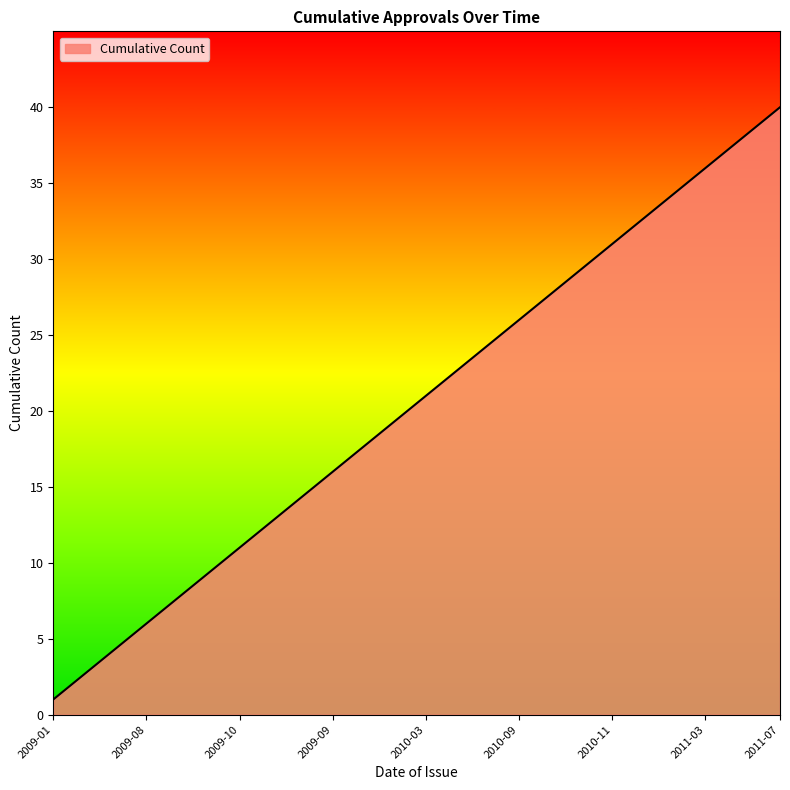

What is the maximum value shown in the chart?

40